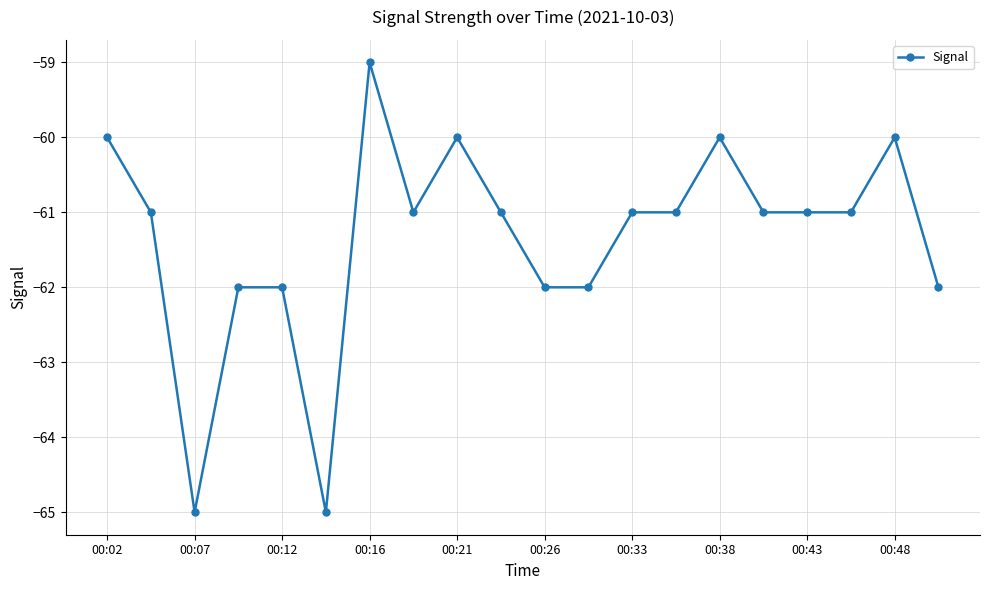

What is the average value?

-61